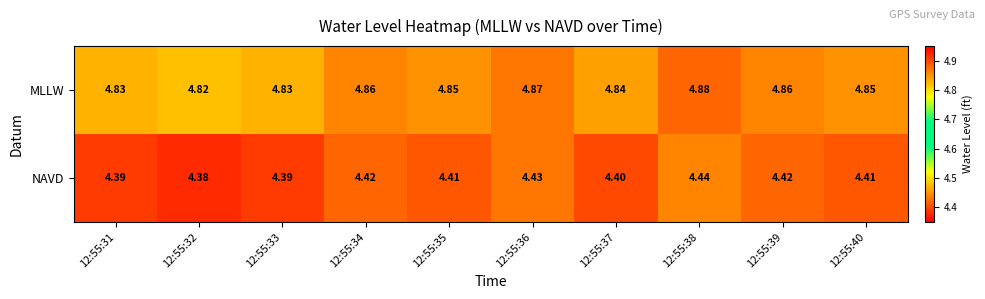

List the series in order of their peak value, lowest first.

NAVD, MLLW